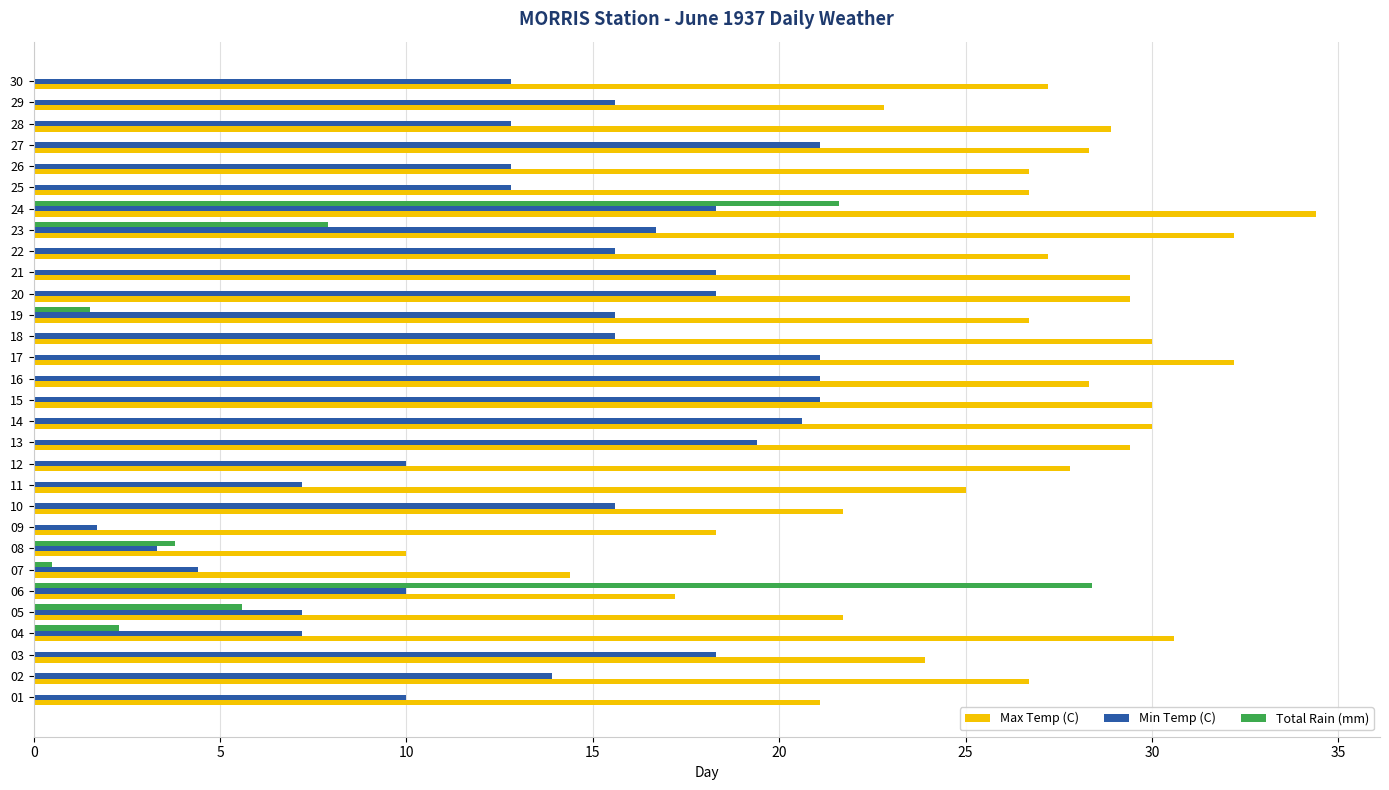

The value of Max Temp (C) at 20 is 10.2. True or false?

False